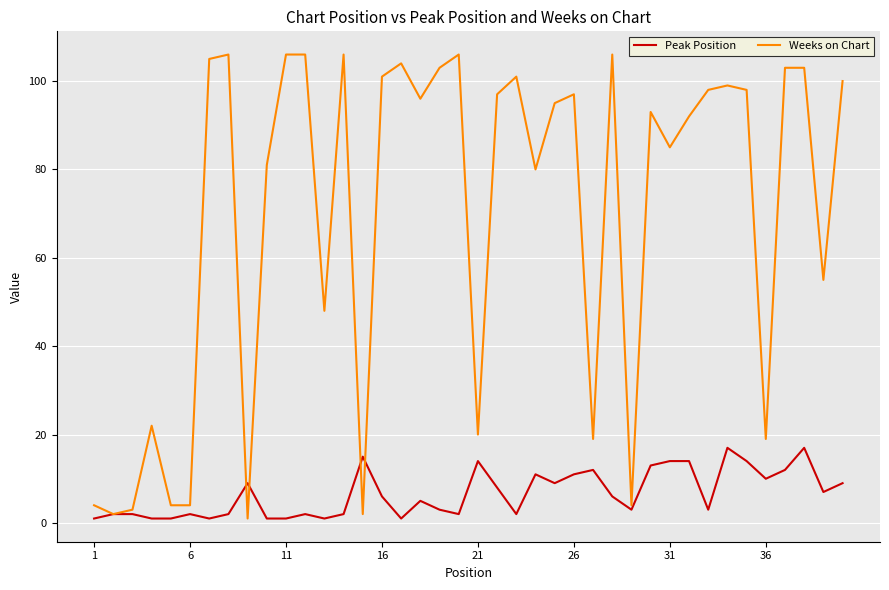

Rank the series by their maximum value, from lowest to highest.

Peak Position, Weeks on Chart